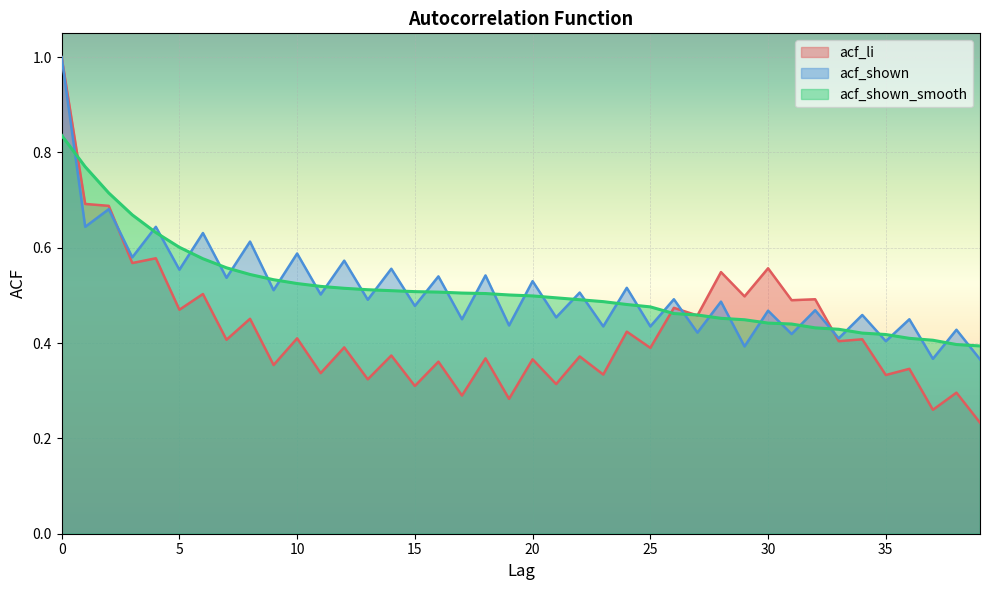

The value of acf_shown_smooth at 14 is 0.5. True or false?

True